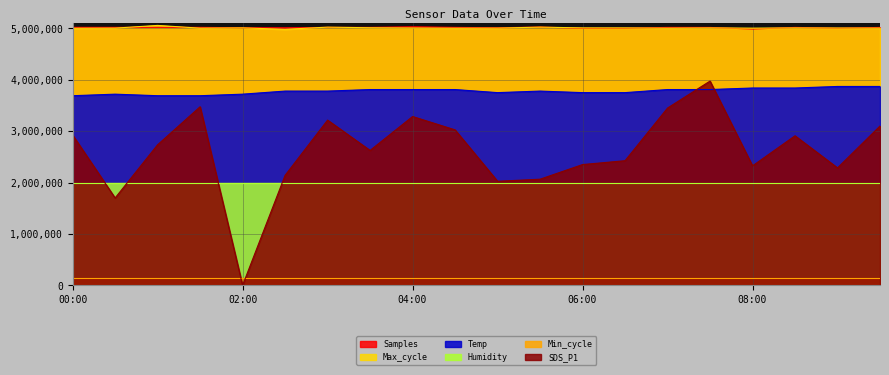

Is it true that Max_cycle equals 5010250 at 02:00?

True